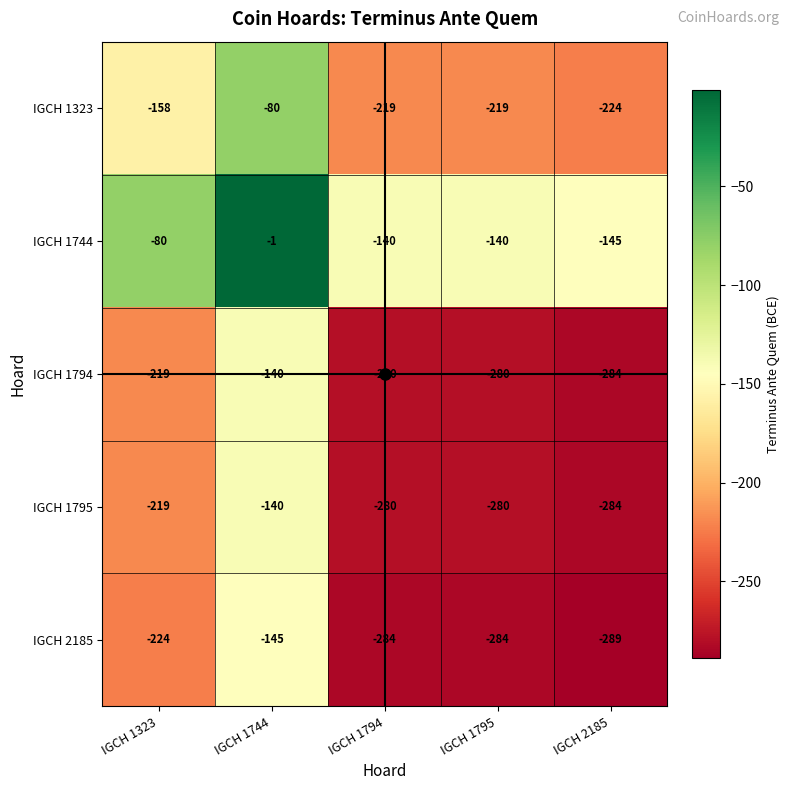

Which category has the highest value in the IGCH 1744 series?

IGCH 1744